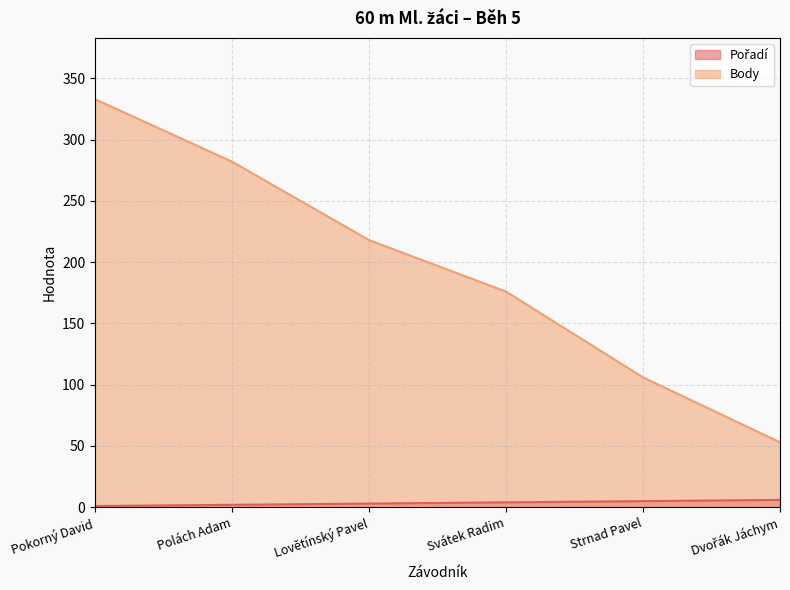

At which label is Pořadí closest to 3?

Lovětínský Pavel